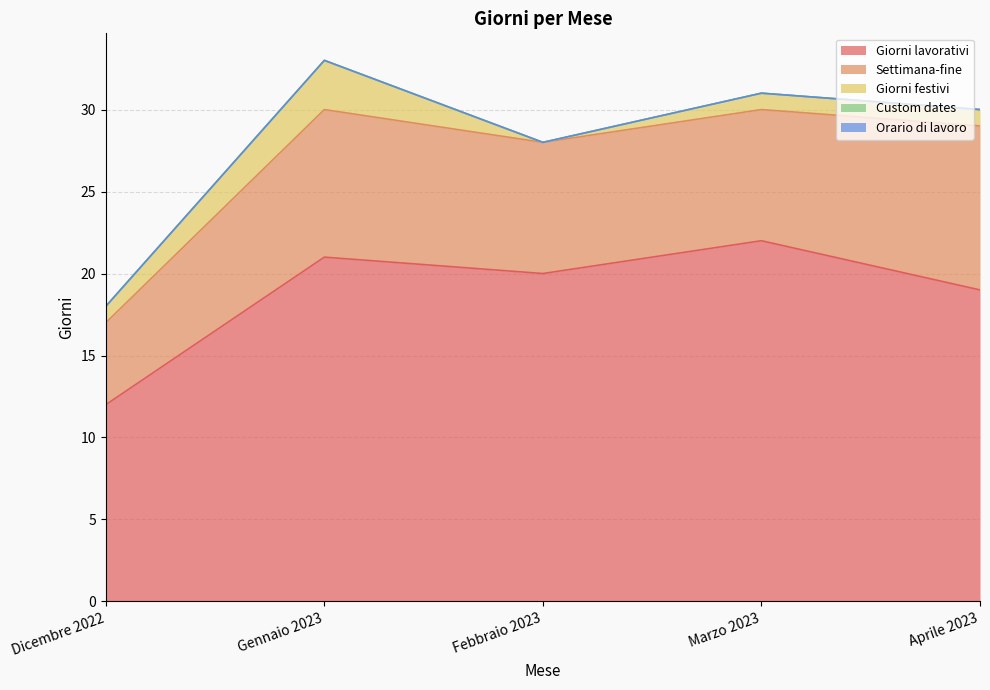

Between Aprile 2023 and Marzo 2023, which is larger?

Marzo 2023